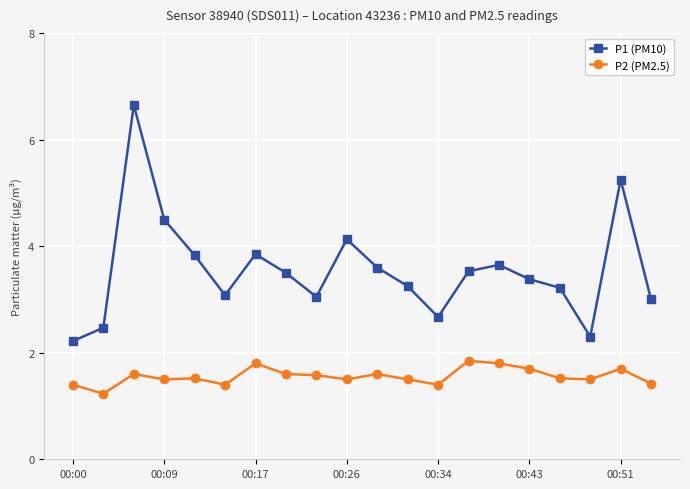

True or false: P2 (PM2.5) and P1 (PM10) intersect in this chart.

False